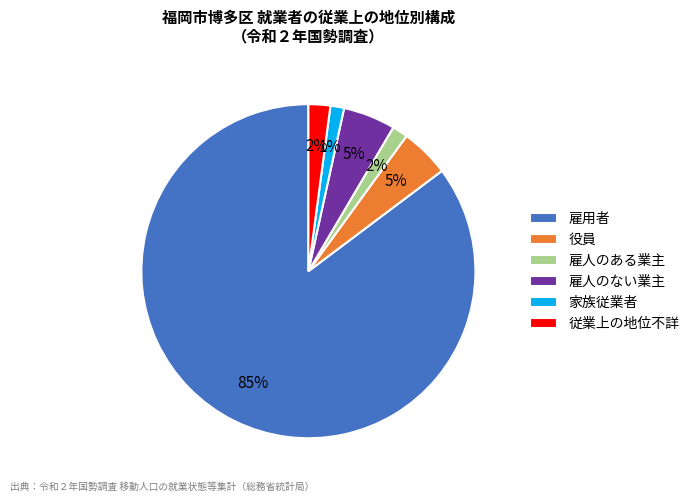

What is the majority slice?

雇用者